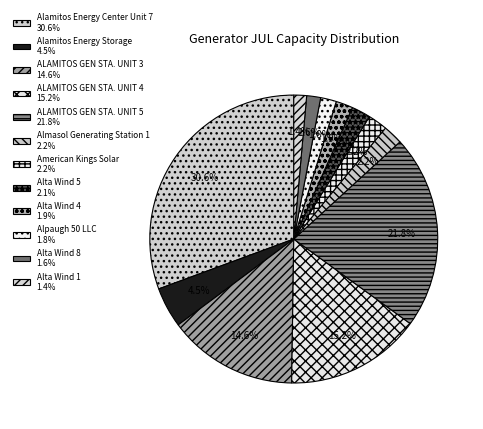

What is the ratio of the value at Alamitos Energy Storage to the value at Alta Wind 8?

2.9